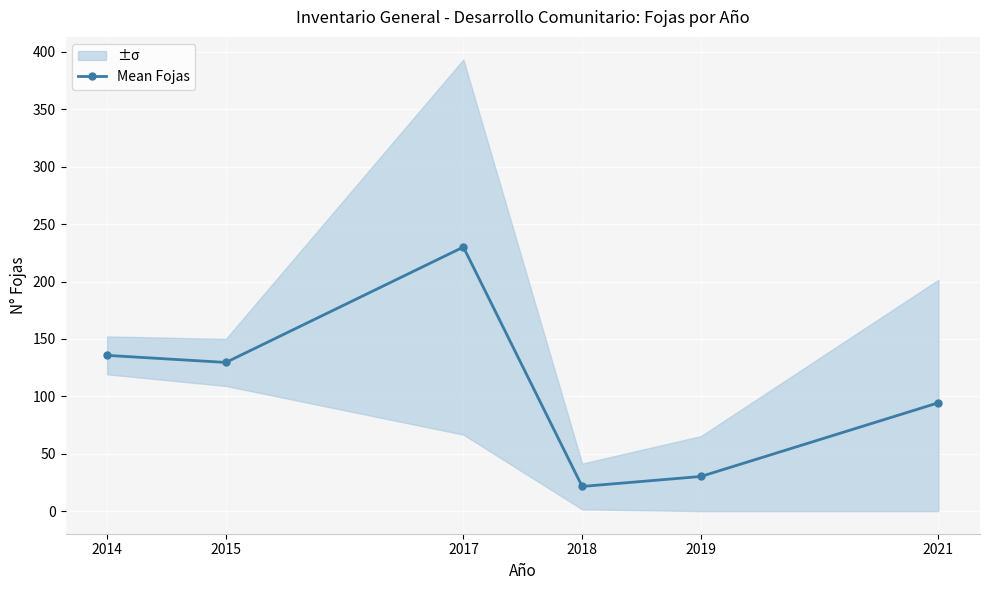

Approximately how many times larger is the value at 2019 compared to 2017?

0.1